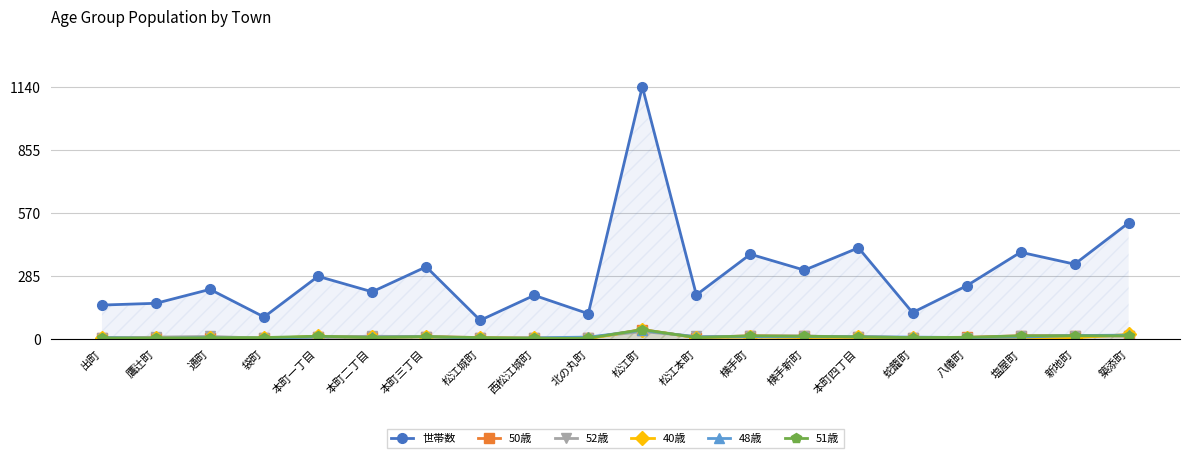

What is the difference between the maximum and second lowest values in the 51歳 series?

39